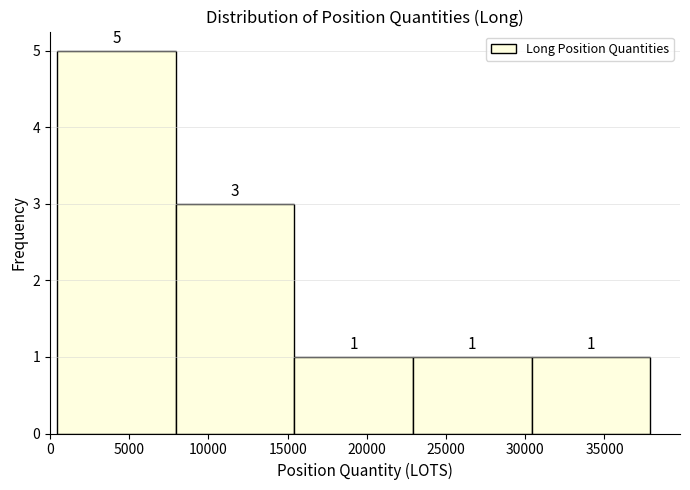

How tall is the bar that spans 8000 to 15500 on the x-axis? The bar edges are not printed on the chart, so give them approximately, as read against the axis.

3